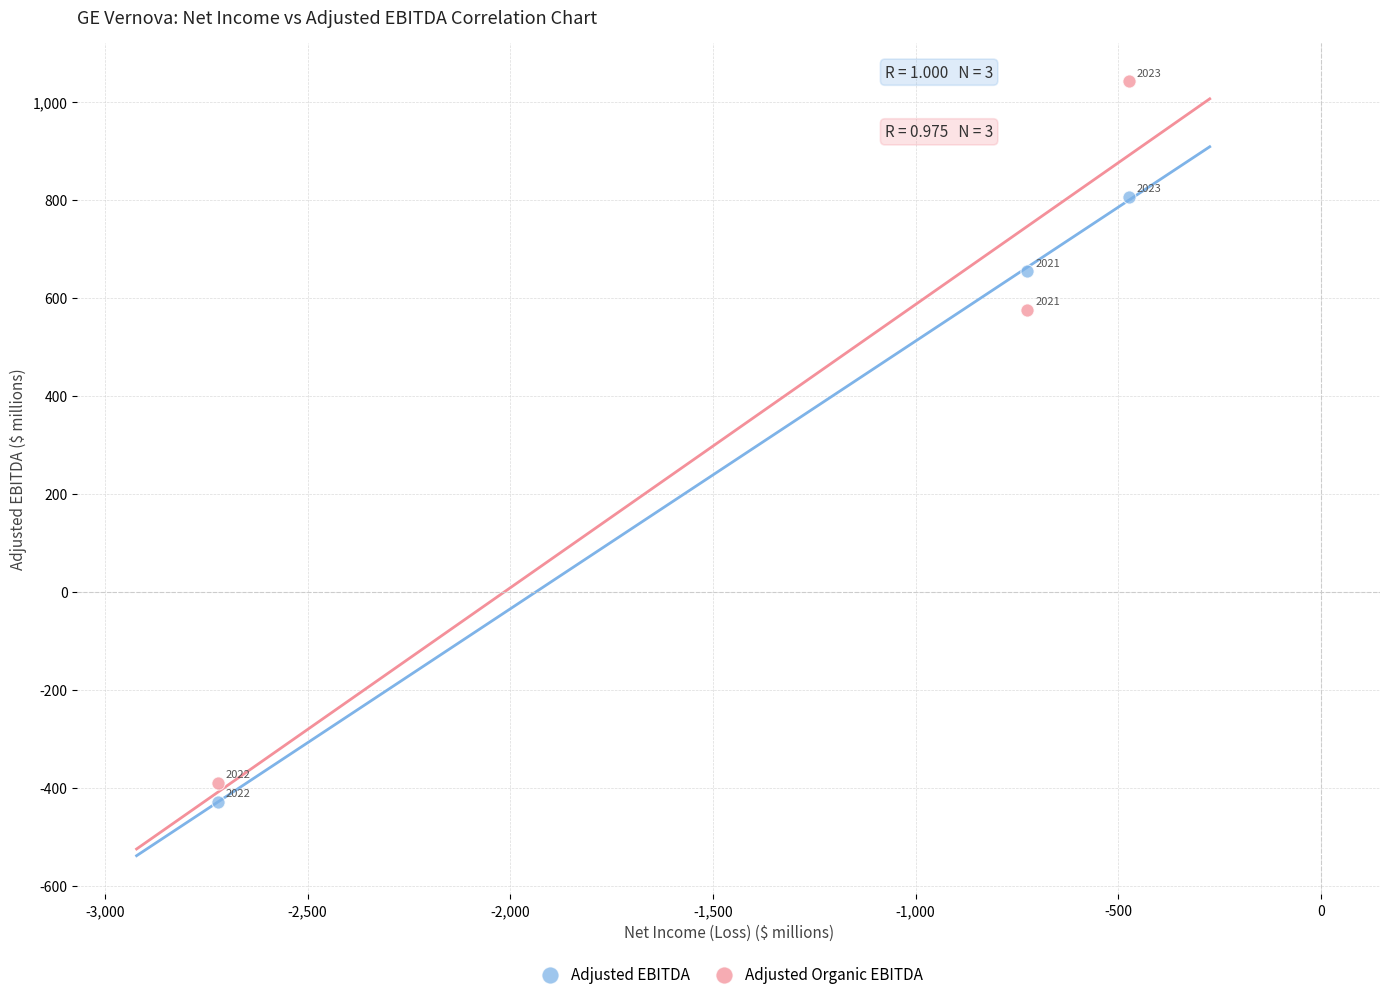

Across all data points, what is the average X value?

-1307